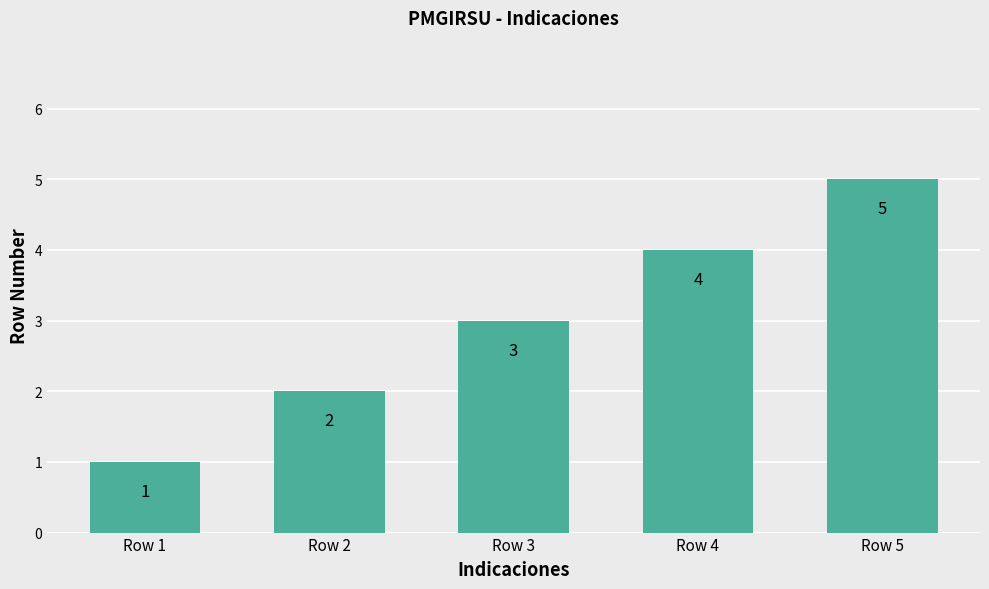

The chart shows a value of 1 at Row 1. True or false?

True